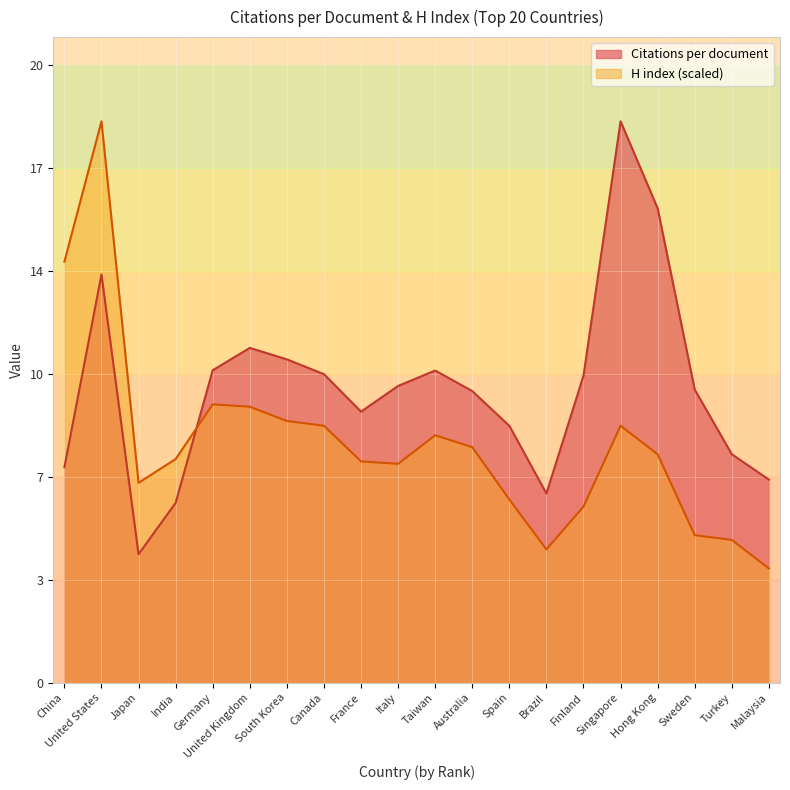

Reading left to right, transcribe all the data shown in this chart.

Citations per document: 7.1	13.5	4.2	6.0	10.3	11.1	10.7	10.2	9.0	9.8	10.3	9.7	8.5	6.3	10.2	18.6	15.7	9.7	7.6	6.7
H index: 13.9	18.6	6.6	7.4	9.2	9.1	8.7	8.5	7.3	7.2	8.2	7.8	6.1	4.4	5.8	8.5	7.6	4.9	4.7	3.8